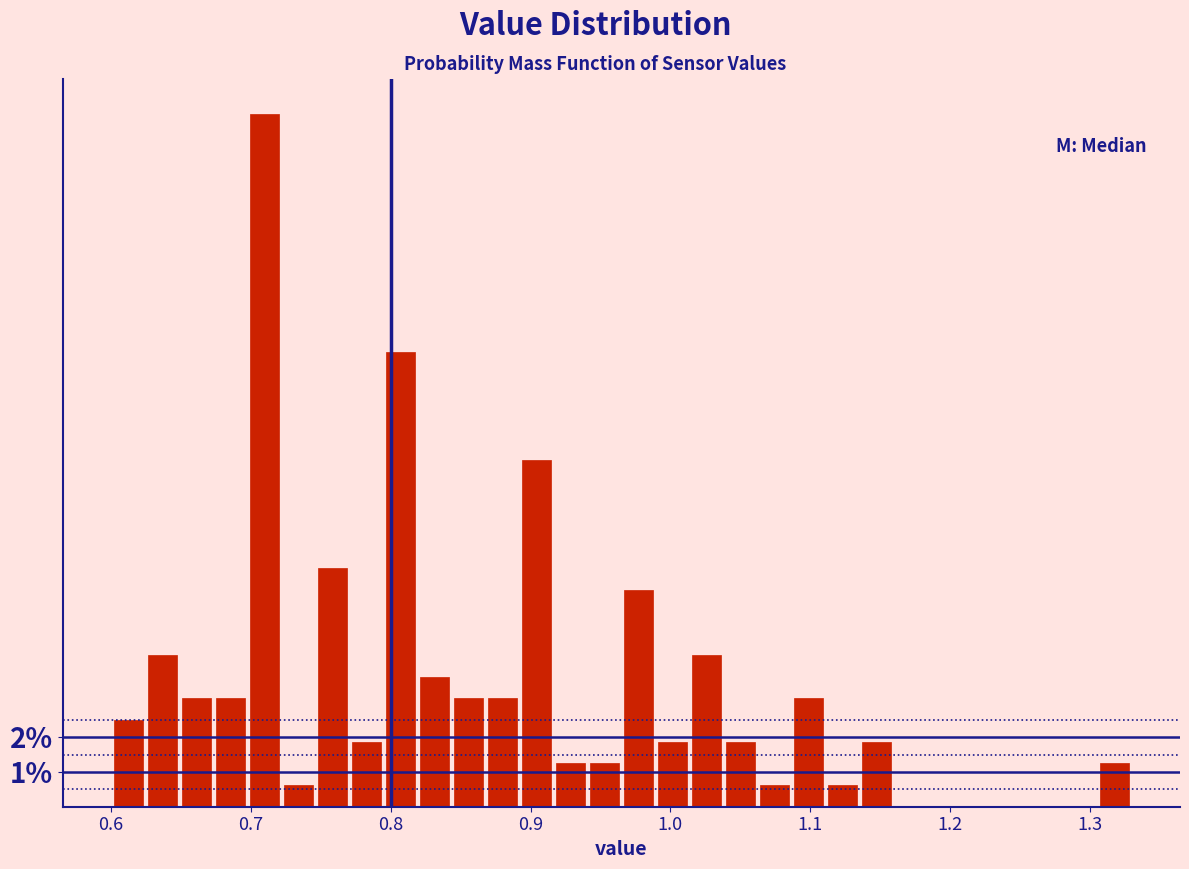

Around what value on the x-axis is the tallest bar? Give the approximate position of its centre, as read against the axis.

0.71